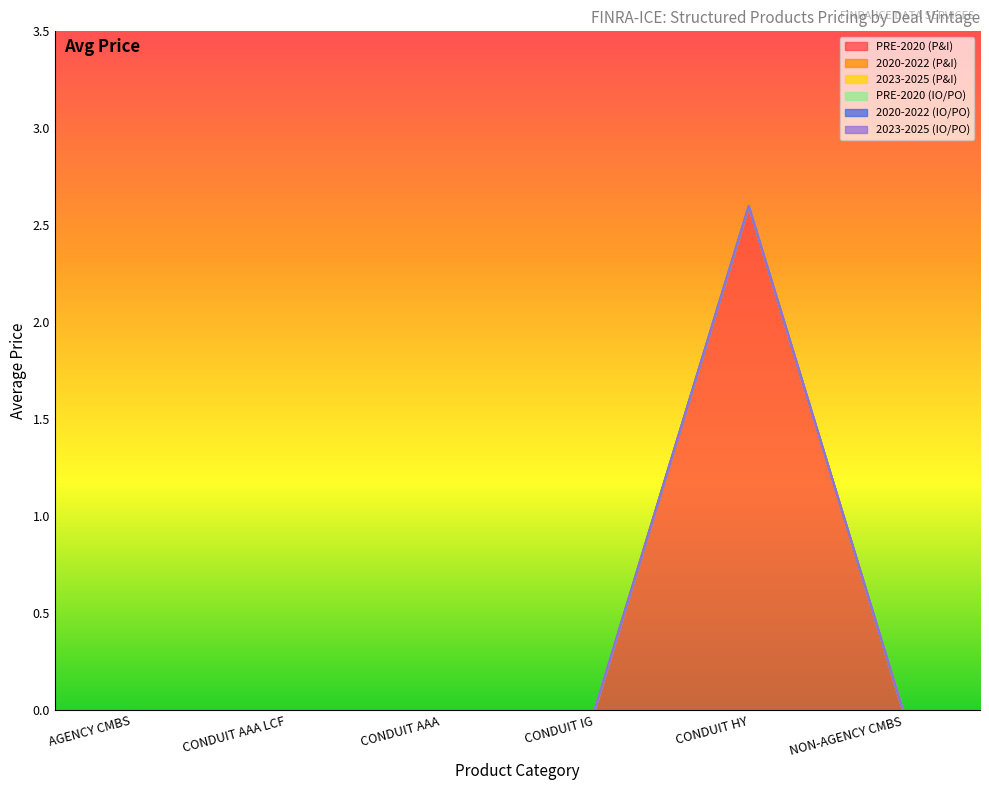

Which series changed the most between AGENCY CMBS and NON-AGENCY CMBS?

PRE-2020 (P&I)